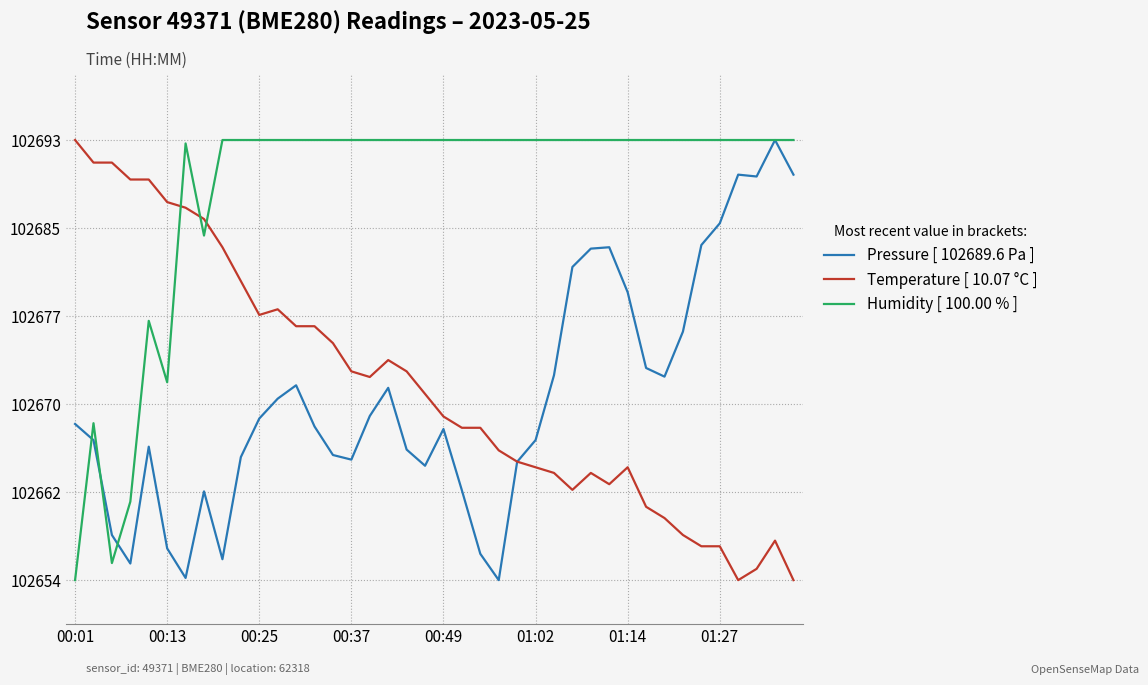

How many interior local valleys does the Pressure [ 102689.6 Pa ] series have?

8